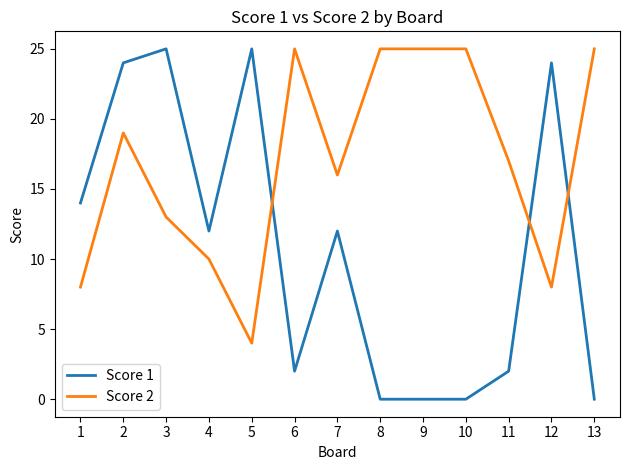

Between 5 and 6, which series saw the biggest shift?

Score 1